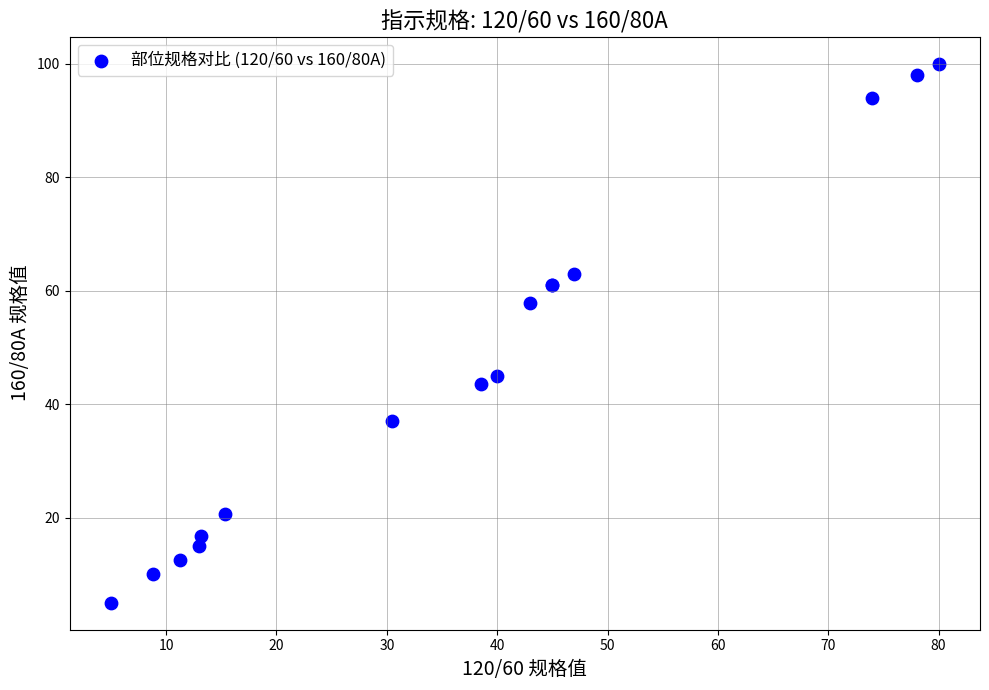

What Y value in the scatter plot is closest to 52?

57.8